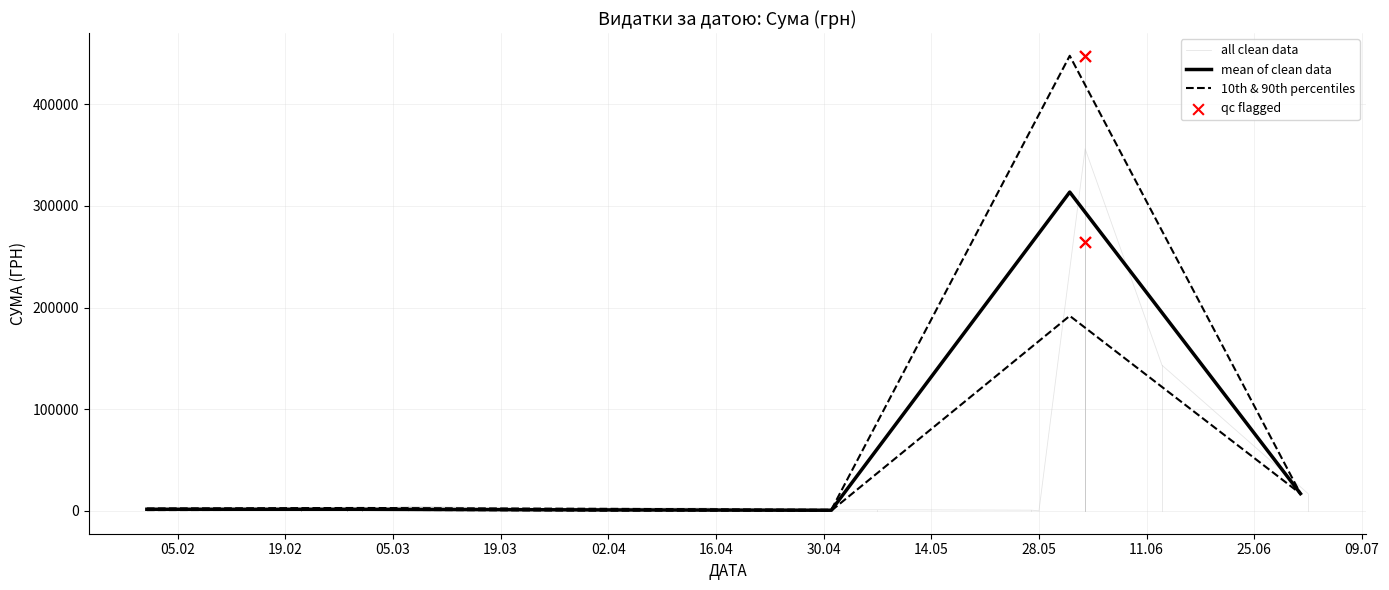

Approximately how many times larger is the value at 03.06.2019 compared to 07.03.2019?

57.8